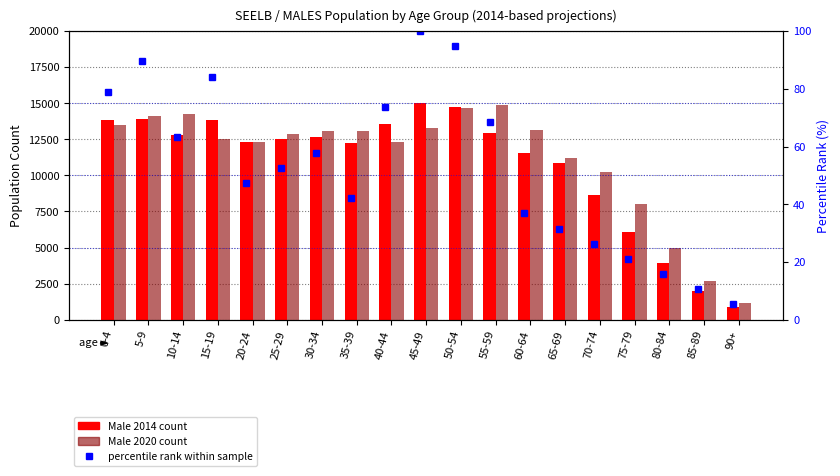

What value does the Male 2014 count series have at 45-49?

15024.0